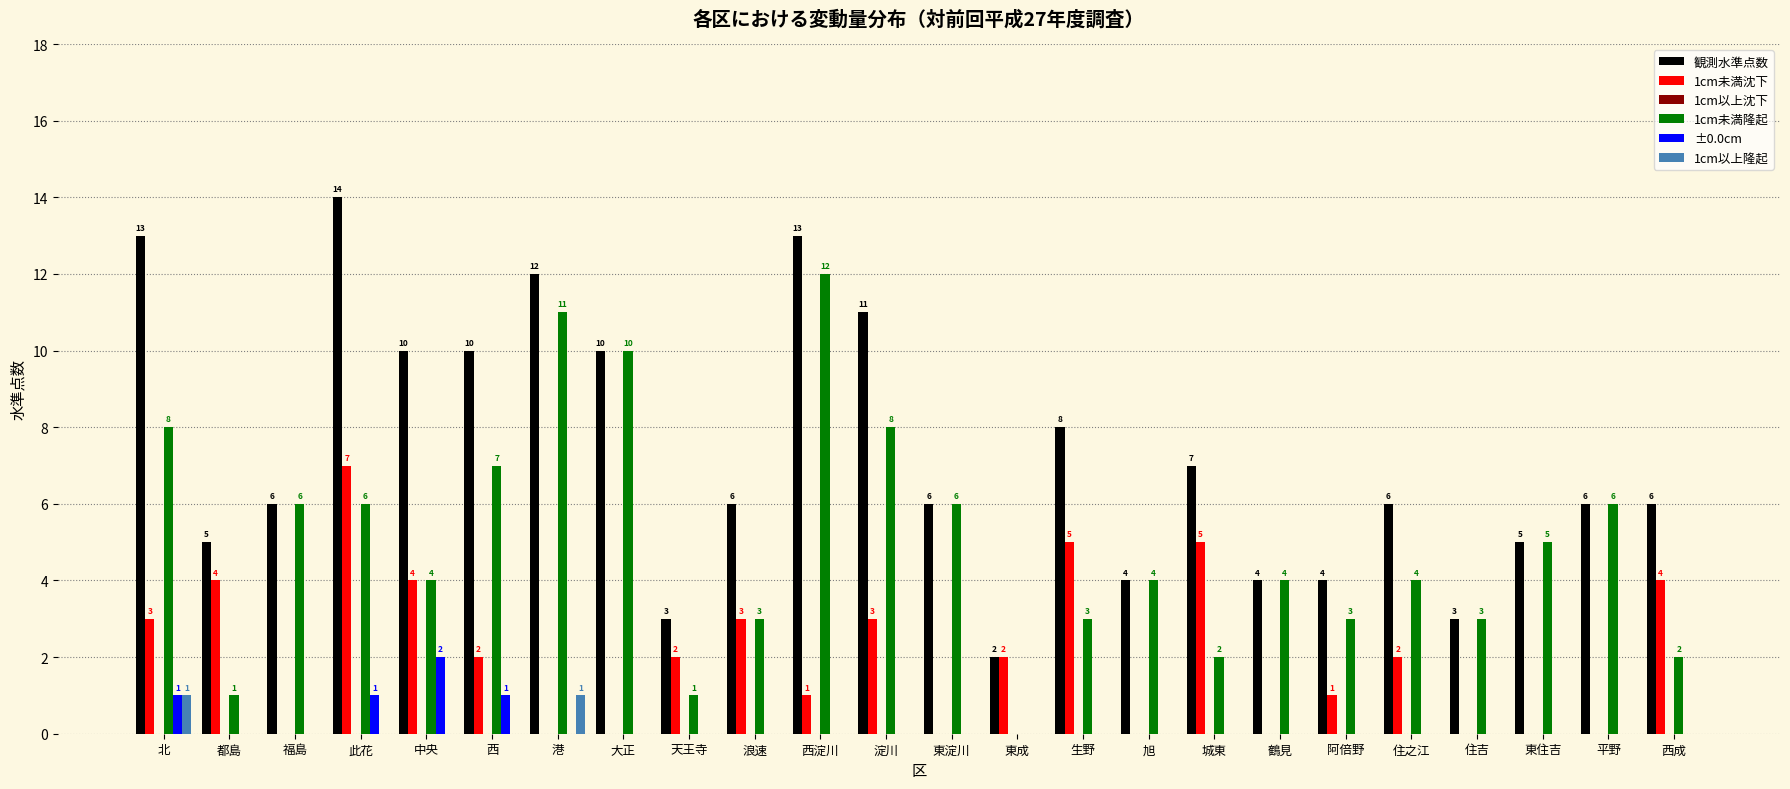

What is the approximate value of 1cm未満隆起 at 東淀川, to the nearest 5?

5